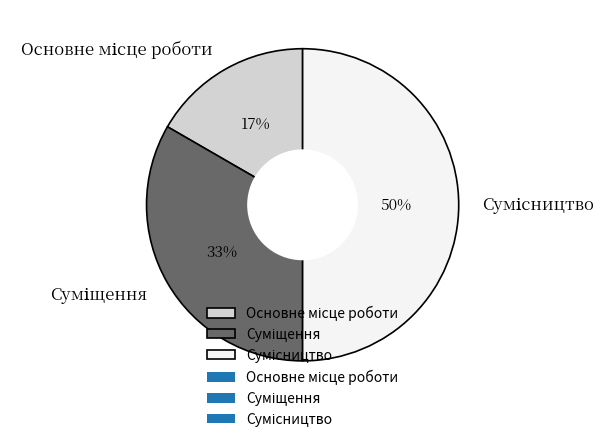

To the nearest percent, what is the average slice percentage?

33%